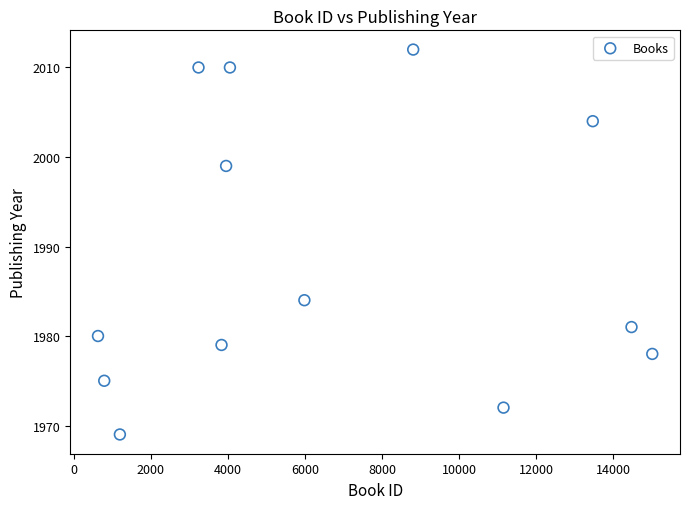

What Y value in the scatter plot is closest to 1990?

1984